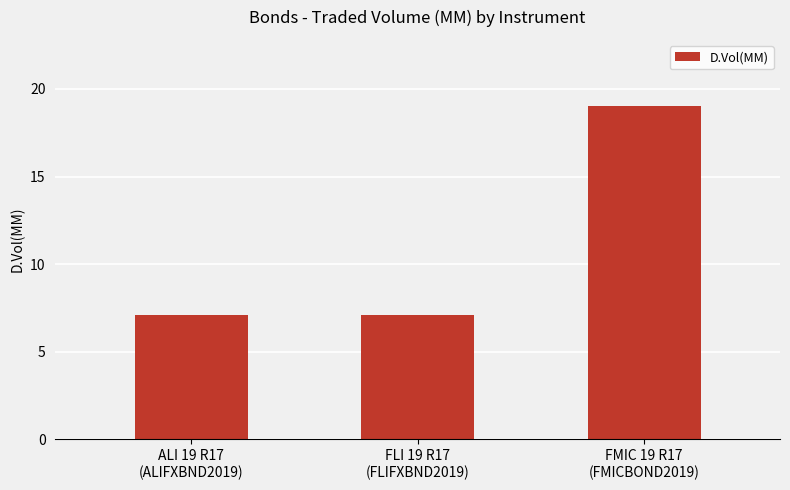

Read the value at ALI 19 R17
(ALIFXBND2019).

7.1